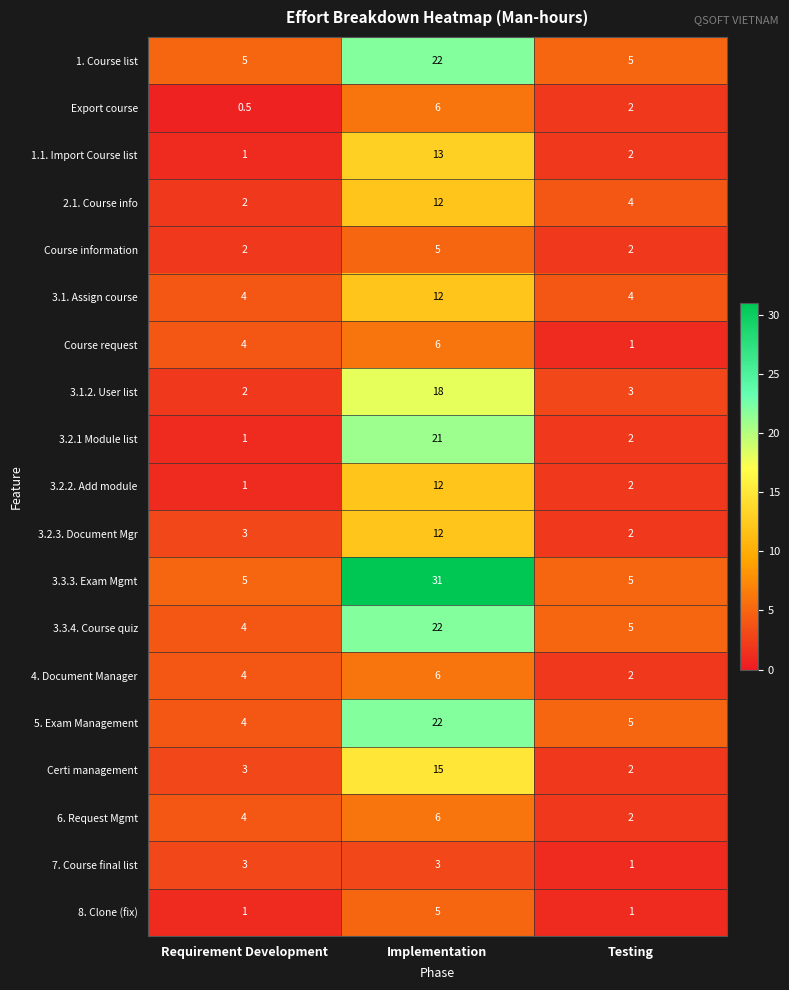

Is it true that 3.2.1 Module list equals 5.8 at Implementation?

False